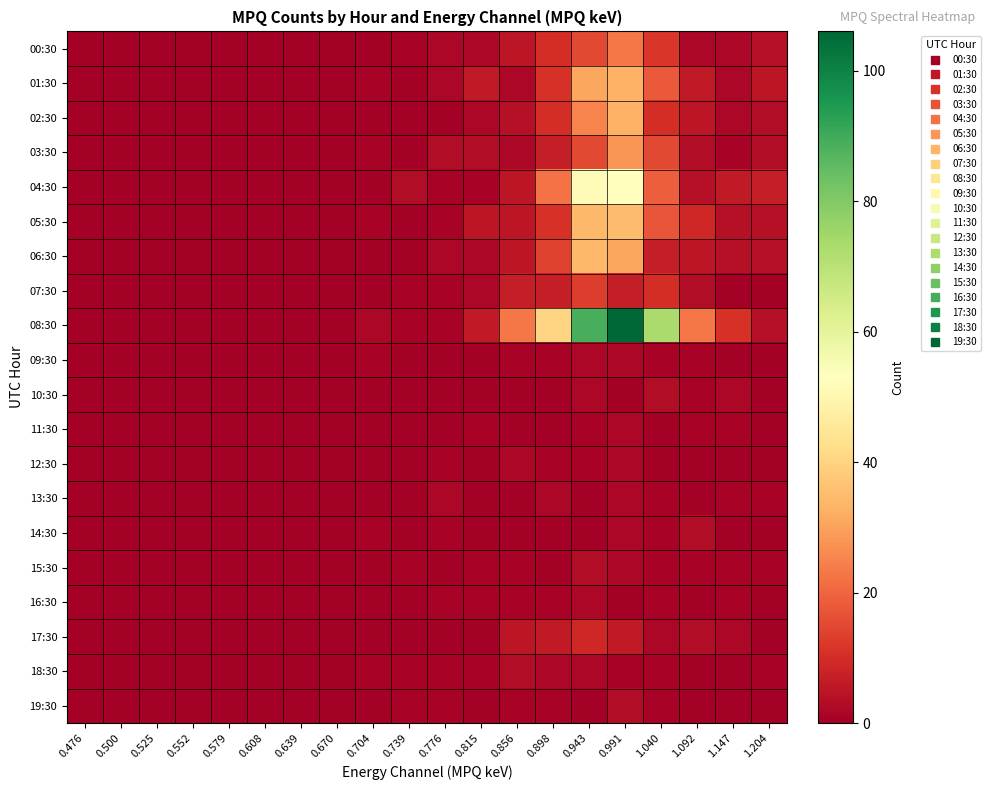

At which category is the sum across all series the highest?

0.991